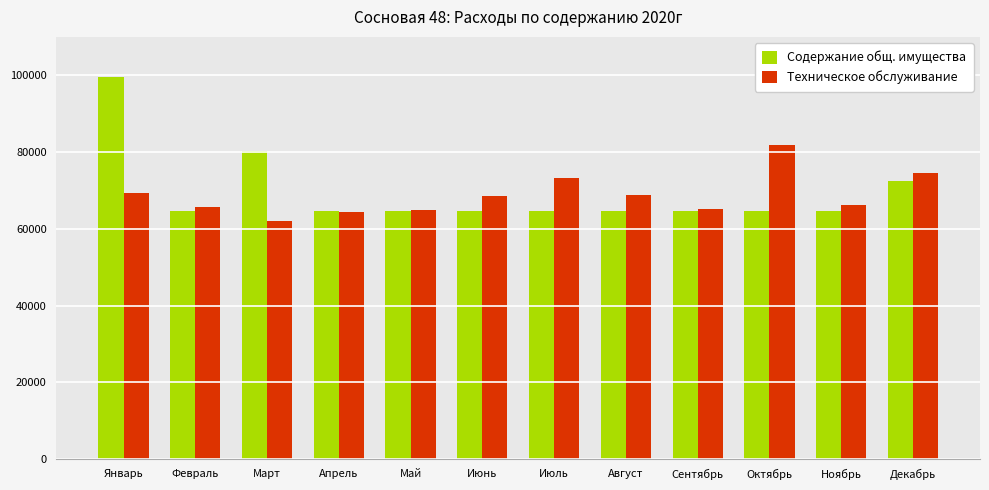

What is the label of the 7th bar from the right?

Июнь